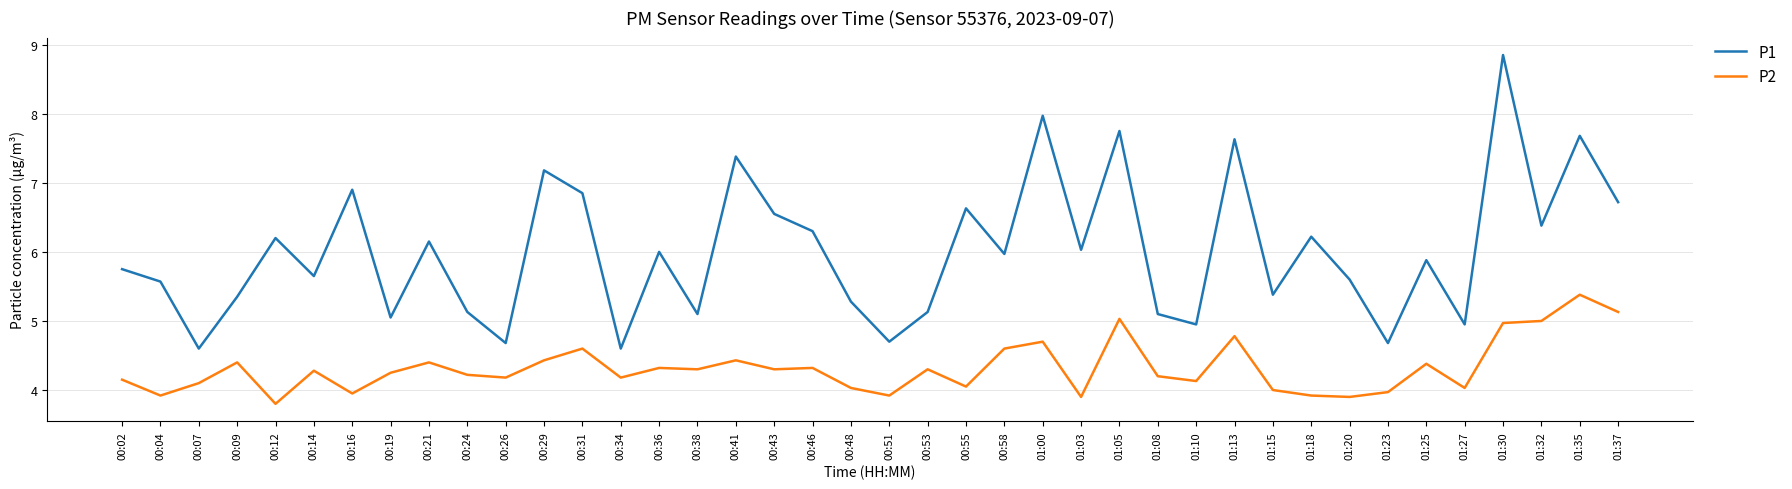

True or false: P2 and P1 cross at least once.

False